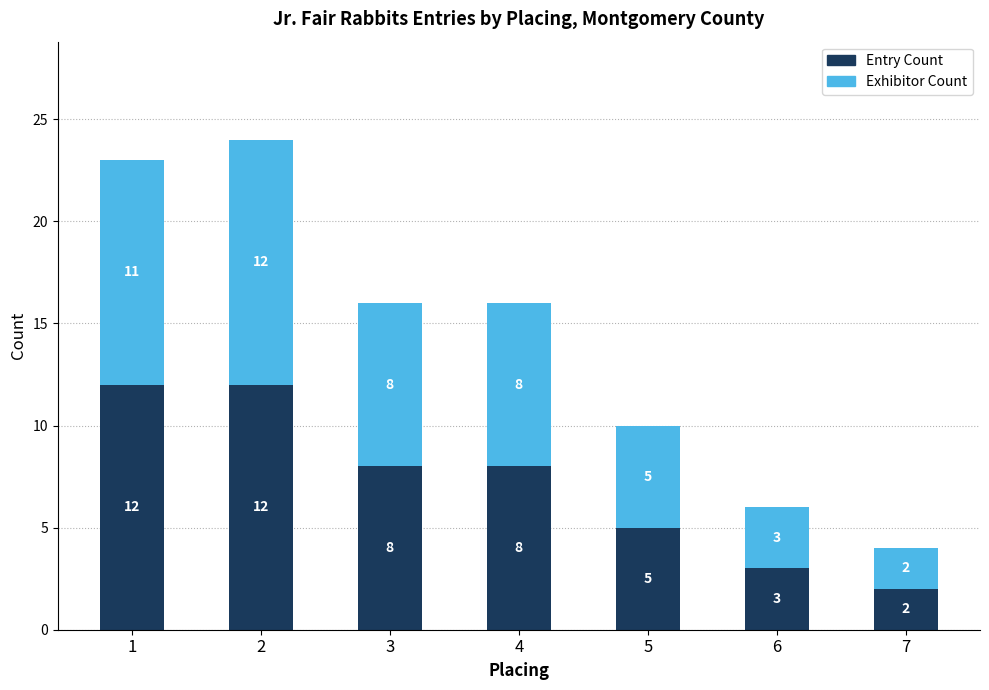

What is the highest value of the Entry Count series?

12